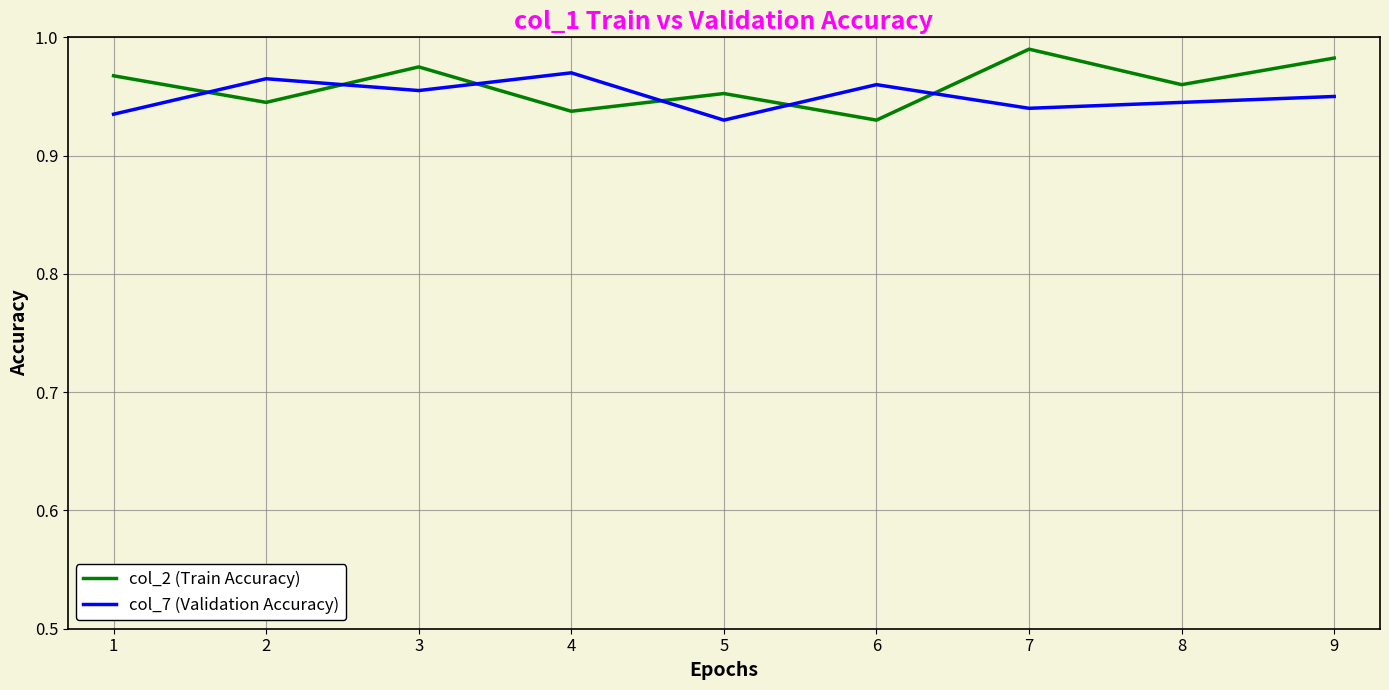

True or false: col_7 (Validation Accuracy) has a value of 1.4 at 2.

False